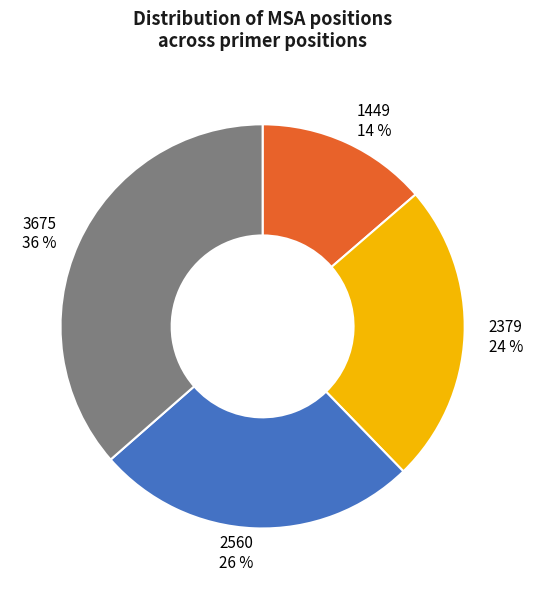

Combined, do 1449 14 % and 2379 24 % account for over 50%?

No